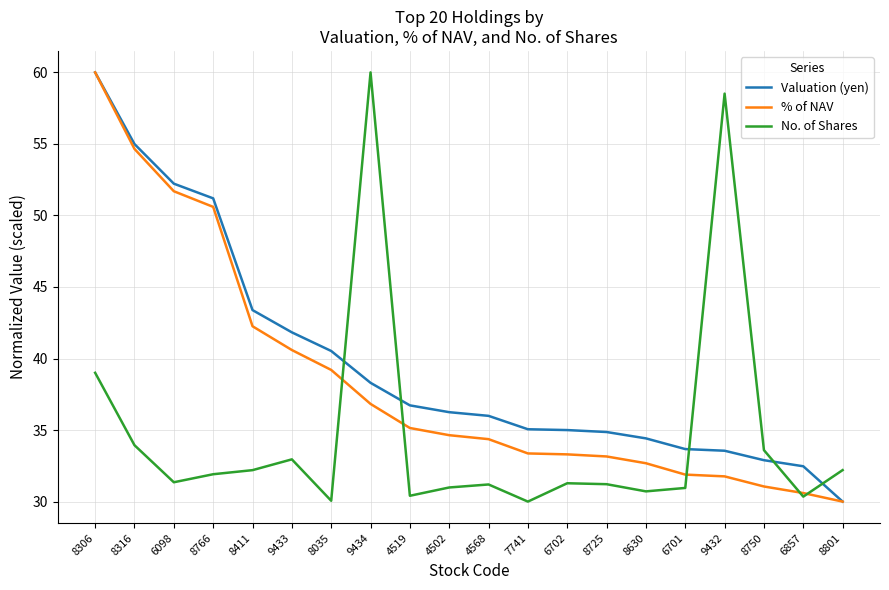

At which category does No. of Shares reach its first local valley?

6098